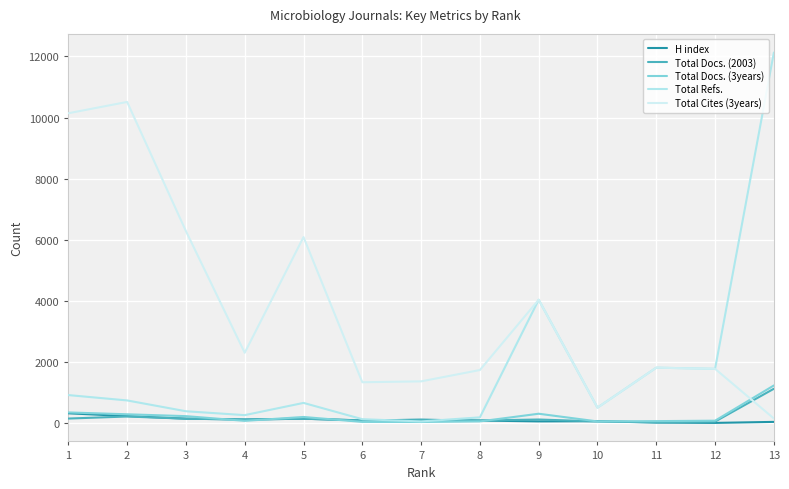

True or false: Total Cites (3years) and Total Refs. intersect in this chart.

False